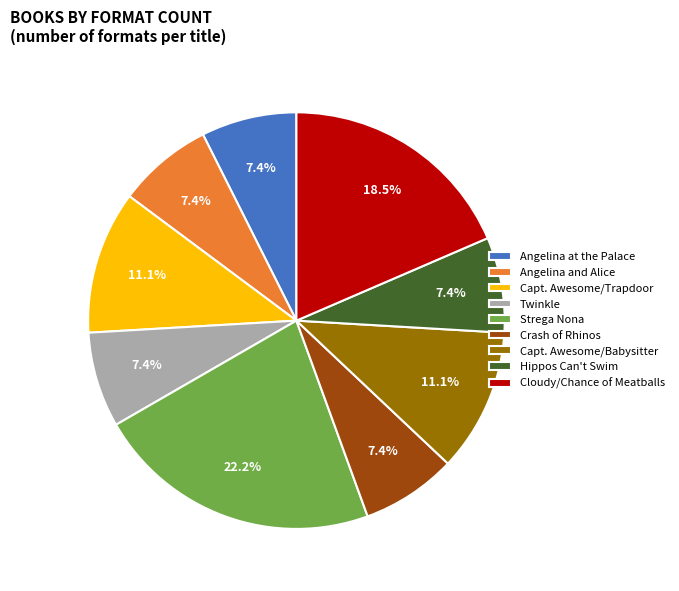

To the nearest percent, what is the difference between the largest and smallest slice percentages?

15%